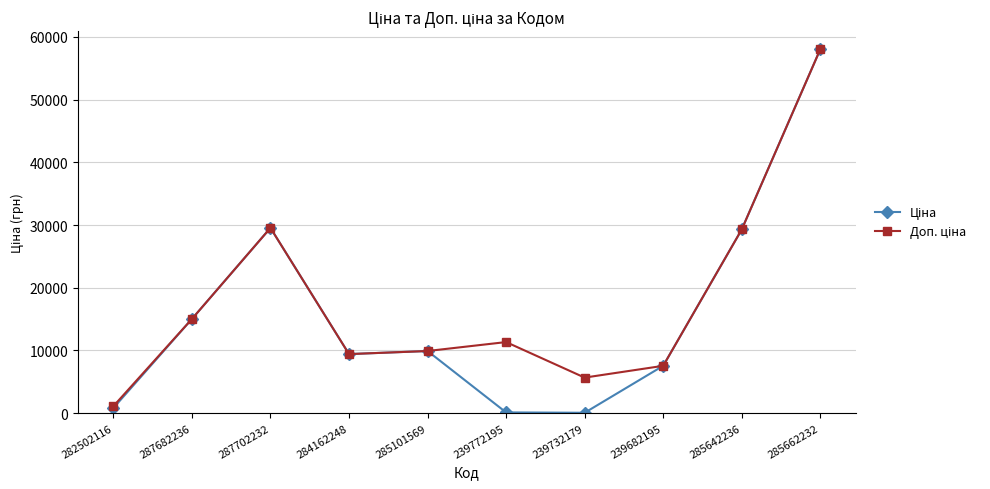

At which category does the chart reach its peak across all series?

285662232